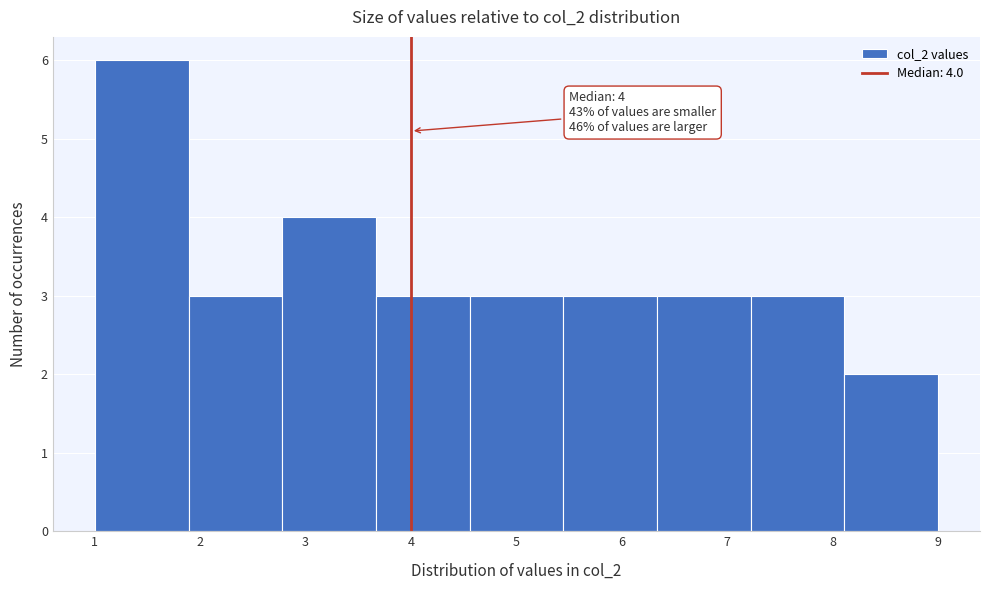

Over which range of the x-axis is the bar tallest?

1.0 to 1.9